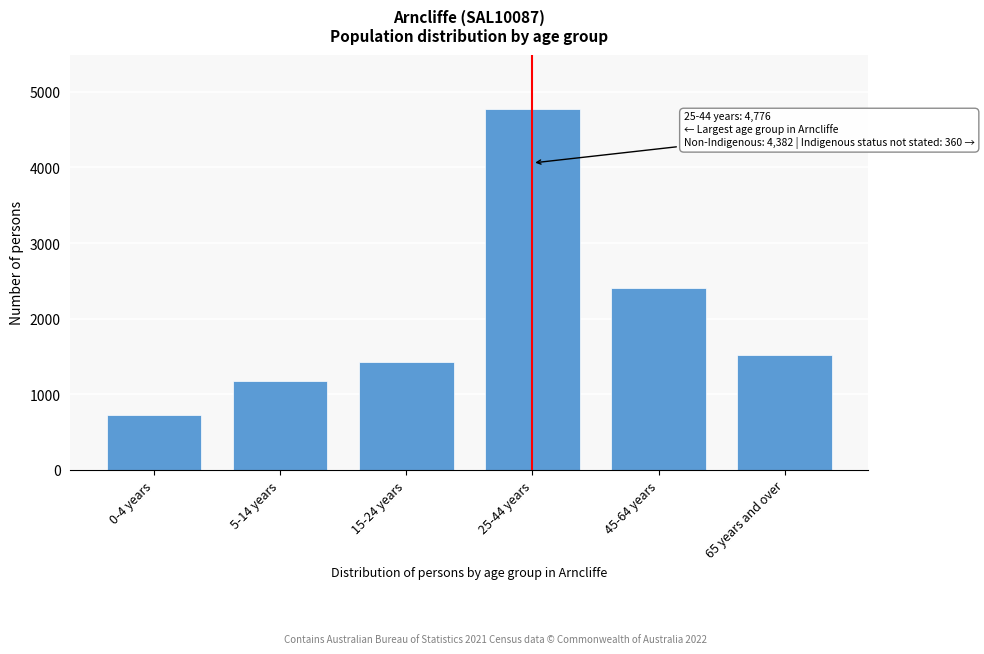

Reading left to right, list all the values displayed in this chart.

720	1169	1422	4776	2410	1515